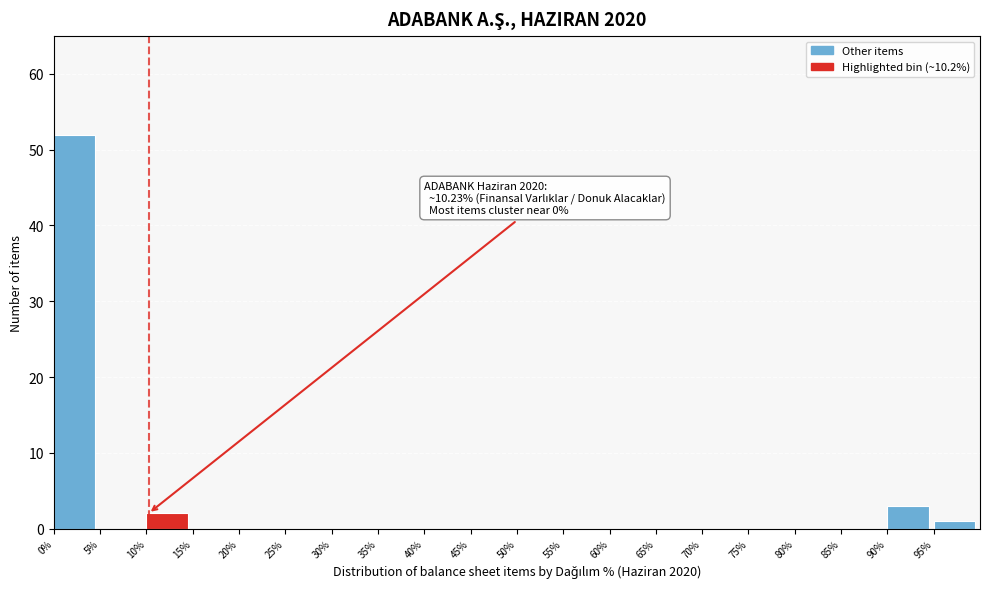

Which range on the x-axis has the tallest bar?

0 to 5